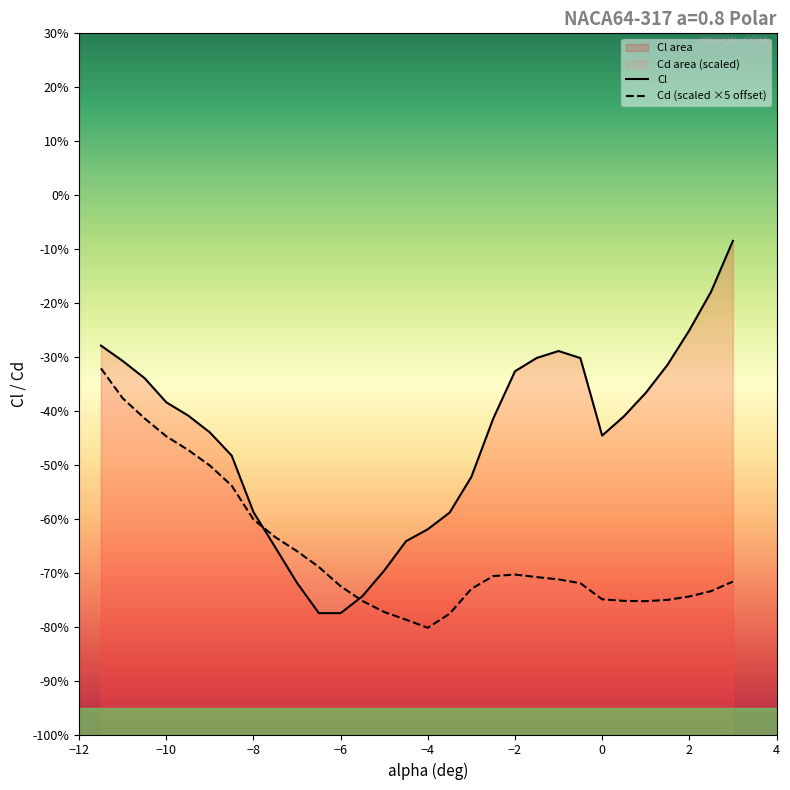

Which series has the largest total across all categories?

Cl